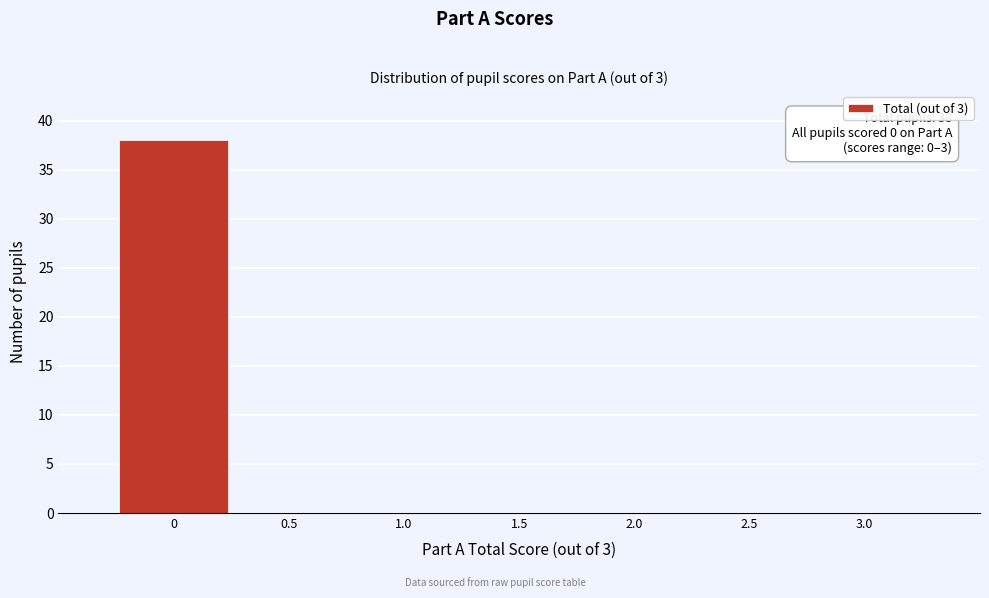

Over which range of the x-axis is the bar tallest?

-0.25 to 0.25